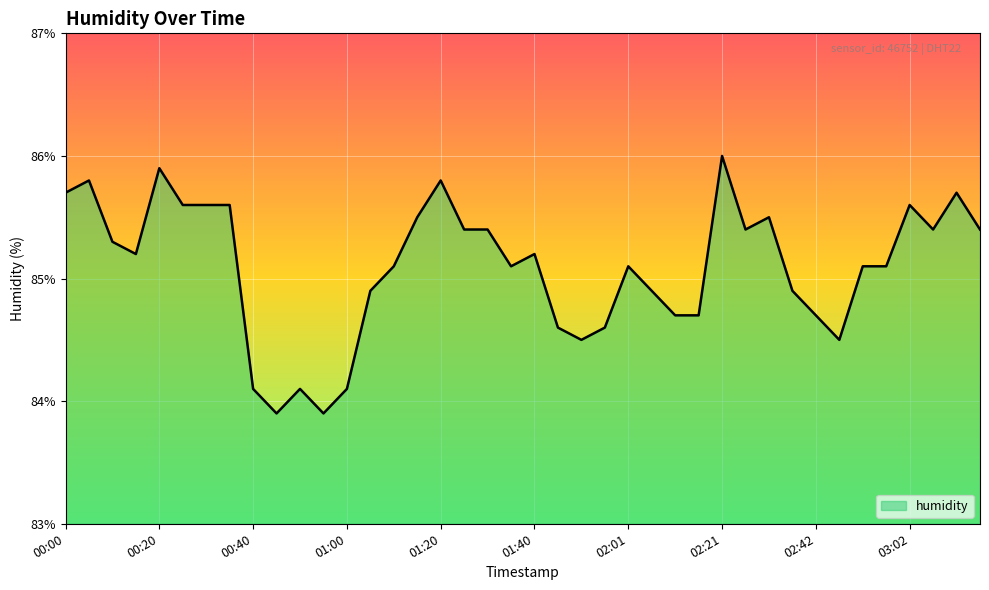

What is the maximum value shown in the chart?

86.0